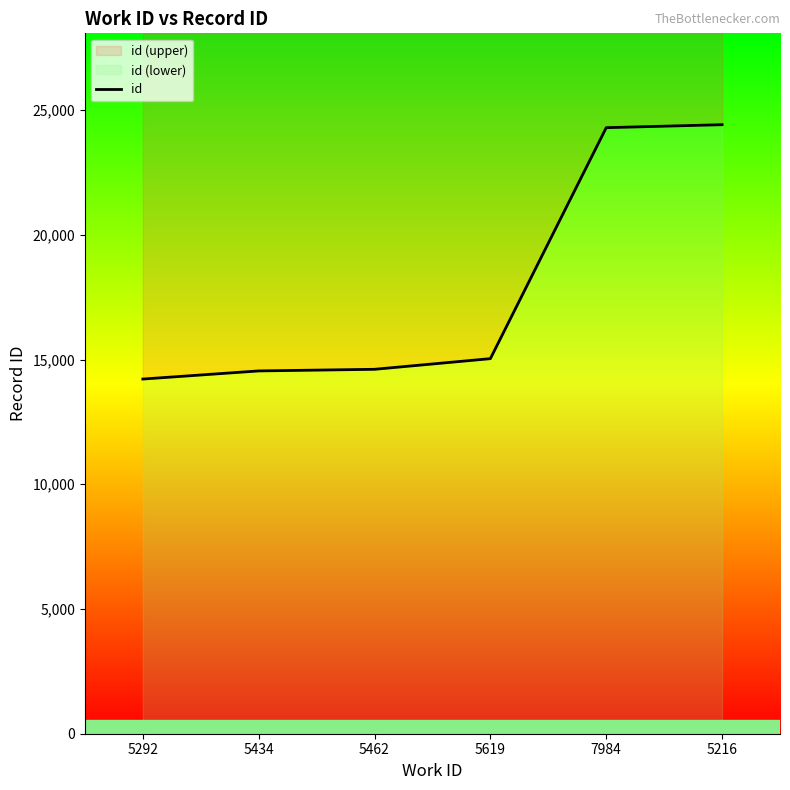

The value at 5216 is 12514. True or false?

False